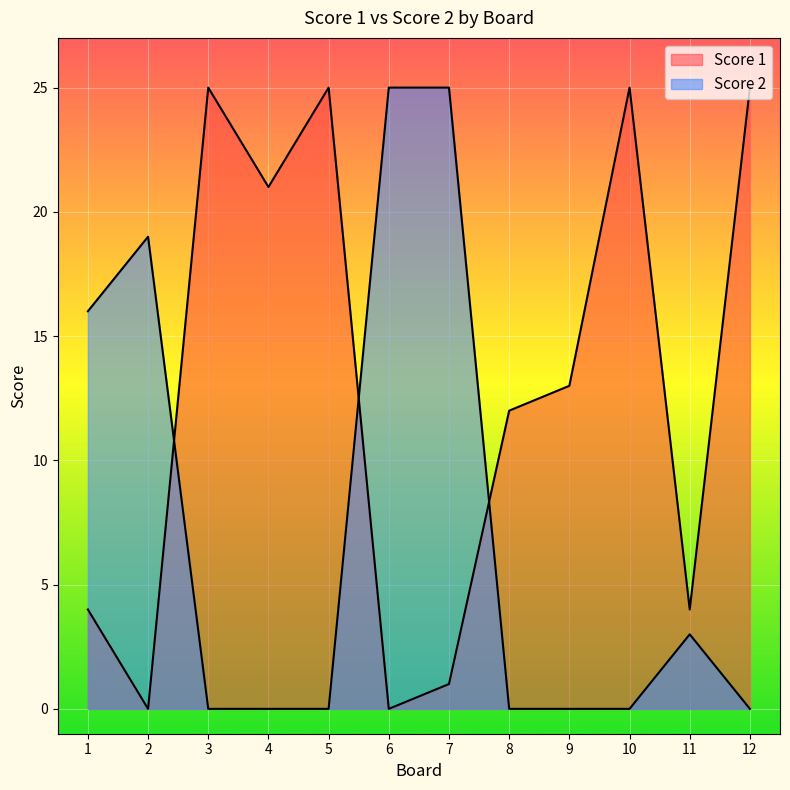

What is the difference between the Score 2 values at 11 and 4?

3